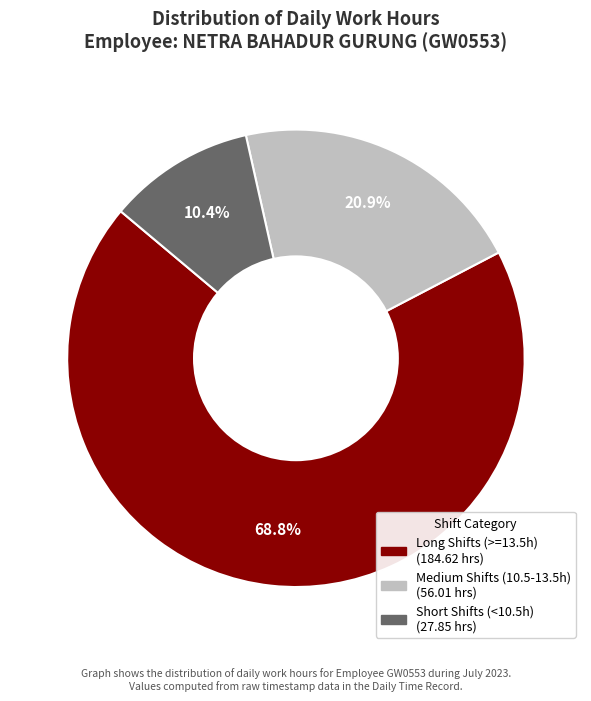

Is there any slice that represents more than half of the pie?

Yes